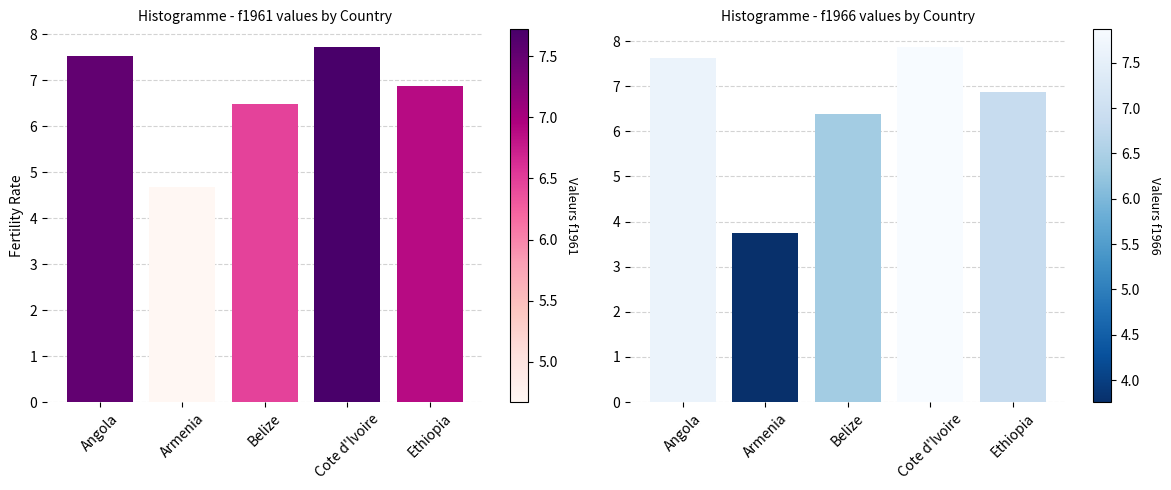

What is the label of the 3rd bar from the right?

Belize